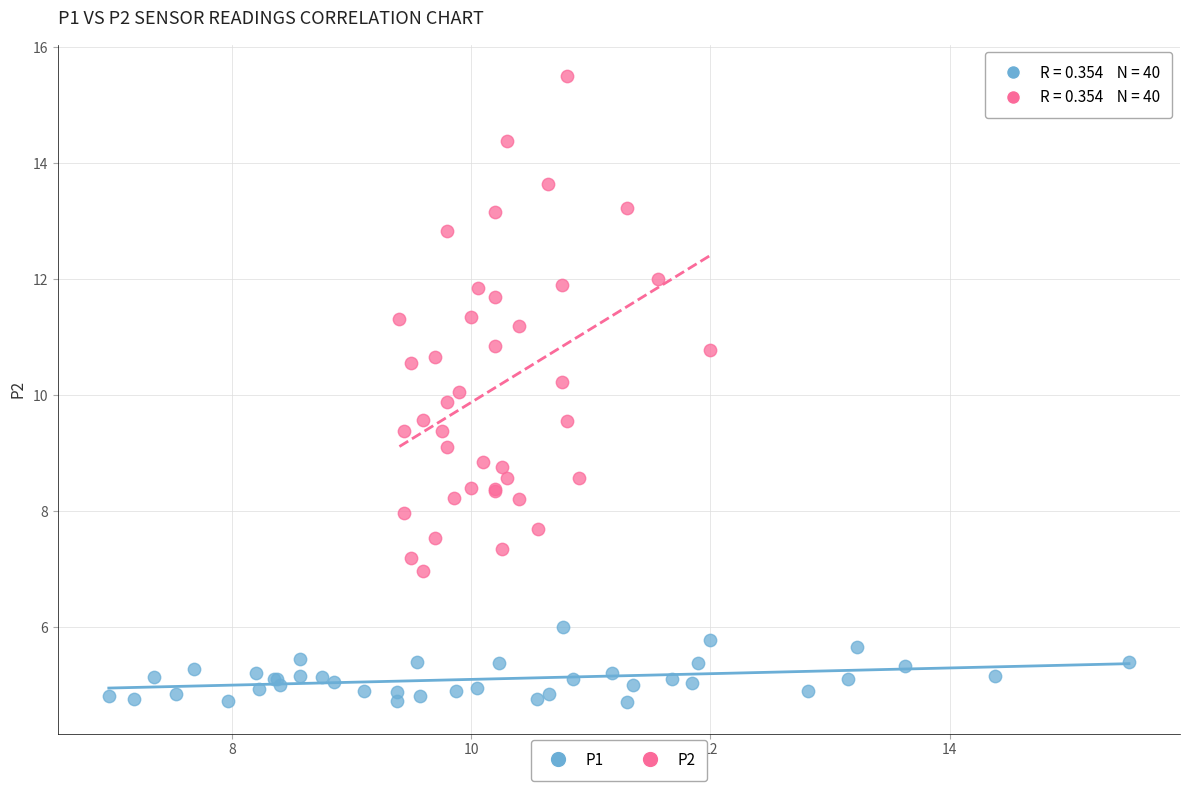

Which series reaches the minimum Y coordinate?

P1